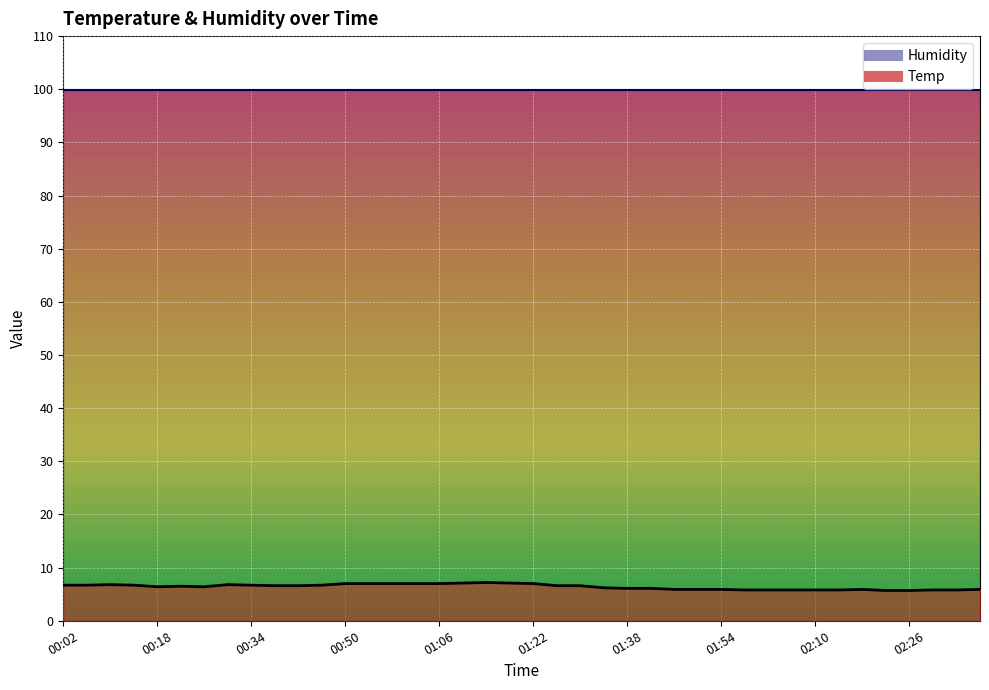

True or false: there are more than 2 points higher than both neighbors.

True